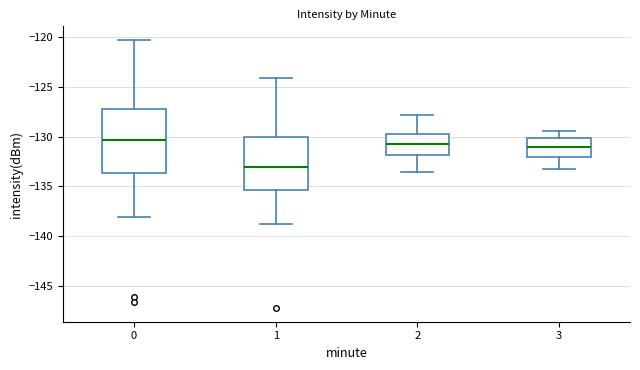

Reading left to right, read every box against the y-axis: the position of its median line, the range the box covers, and the ends of its whiskers. The values are not printed on the chart, so give them approximately, as read against the axis.

0: median -130.5, box -133.5 to -127.0, whiskers -138.0 to -120.5
1: median -133.0, box -135.5 to -130.0, whiskers -139.0 to -124.0
2: median -130.5, box -132.0 to -129.5, whiskers -133.5 to -128.0
3: median -131.0, box -132.0 to -130.0, whiskers -133.0 to -129.5